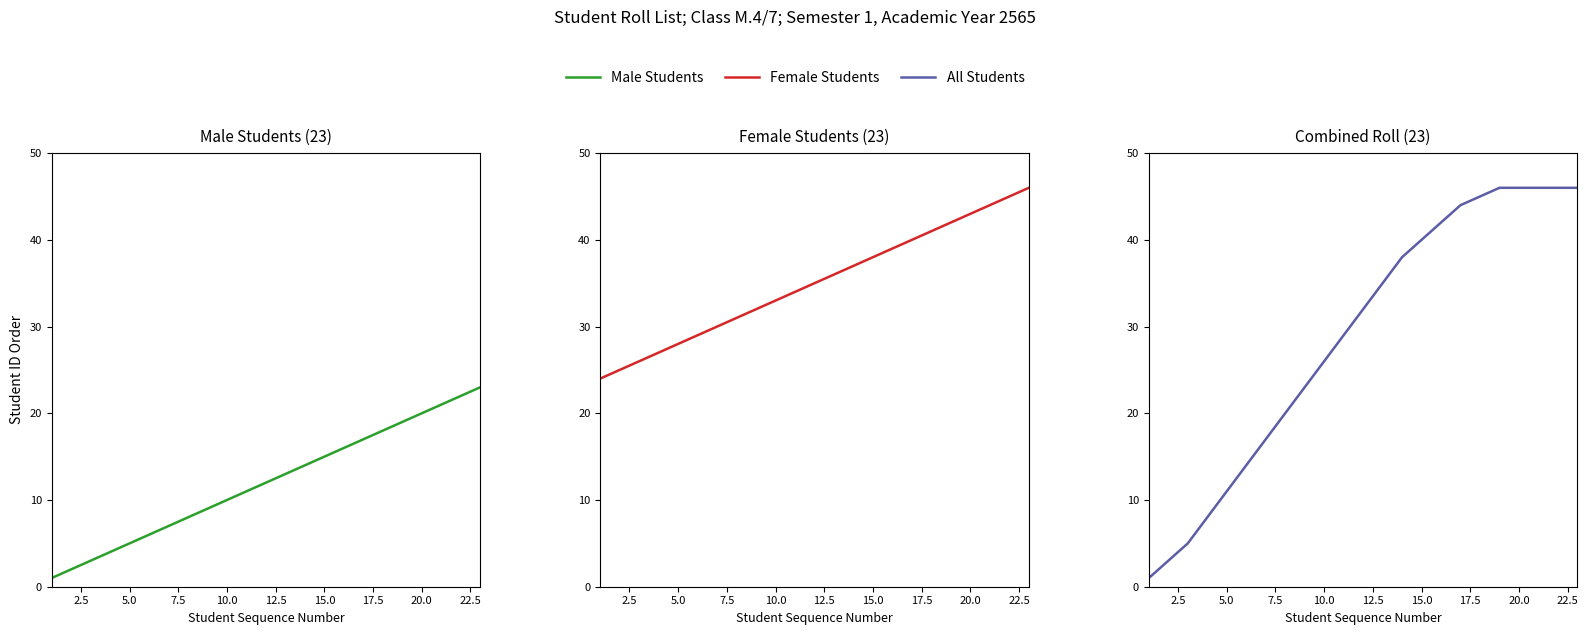

Which series has the widest spread of values?

All Students